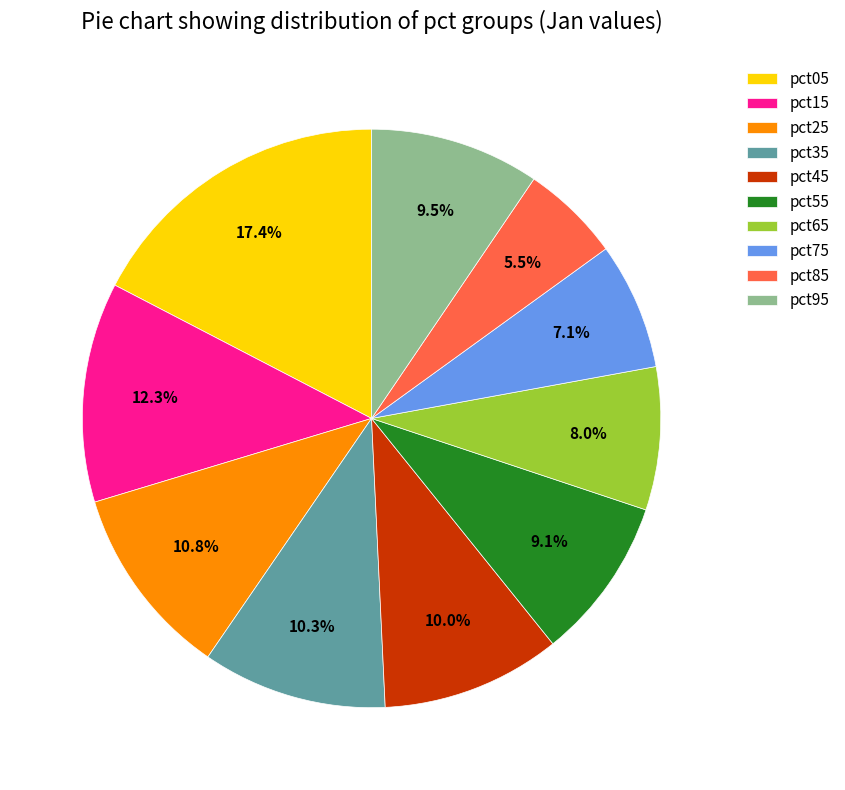

To the nearest percent, what portion does pct75 represent?

7%